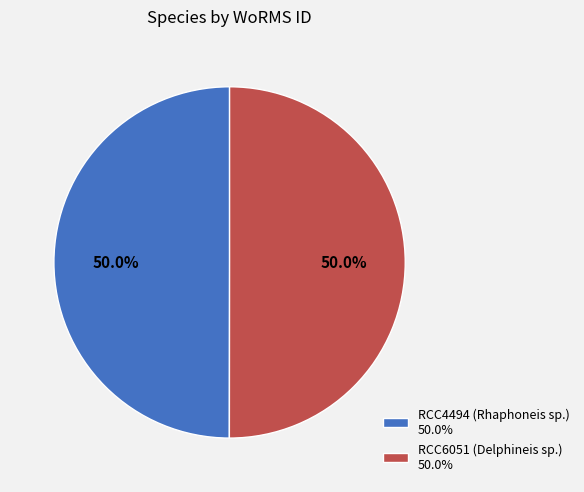

To the nearest percent, what portion does RCC4494 (Rhaphoneis sp.) represent?

50%